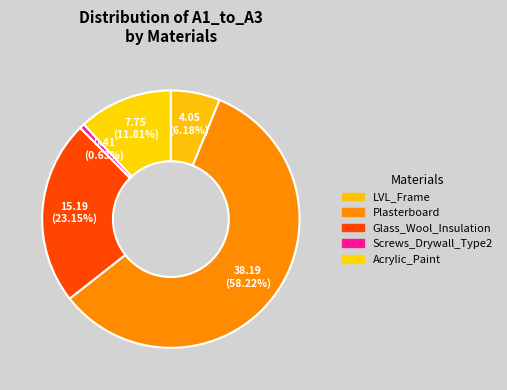

To the nearest percent, what percentage of the pie is LVL_Frame?

6%